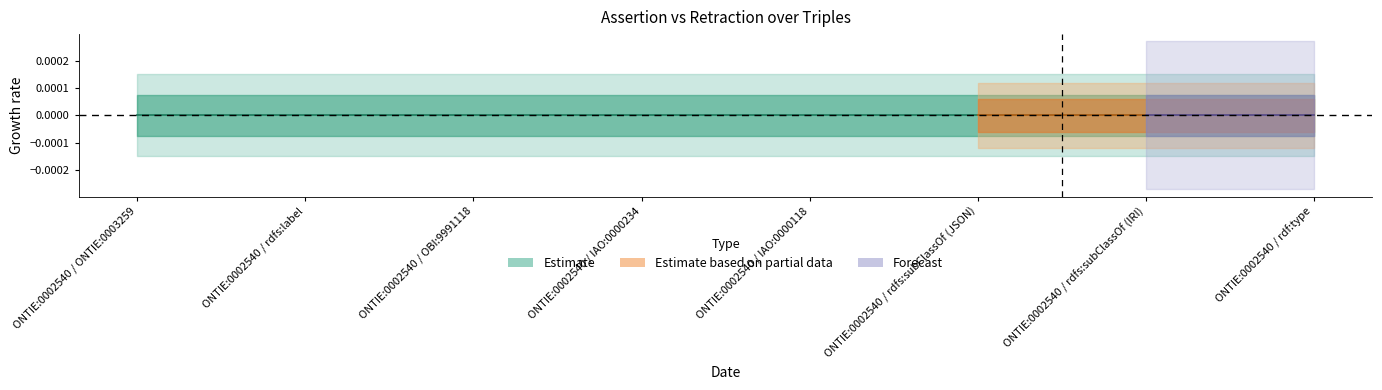

True or false: assertion and retraction intersect in this chart.

False